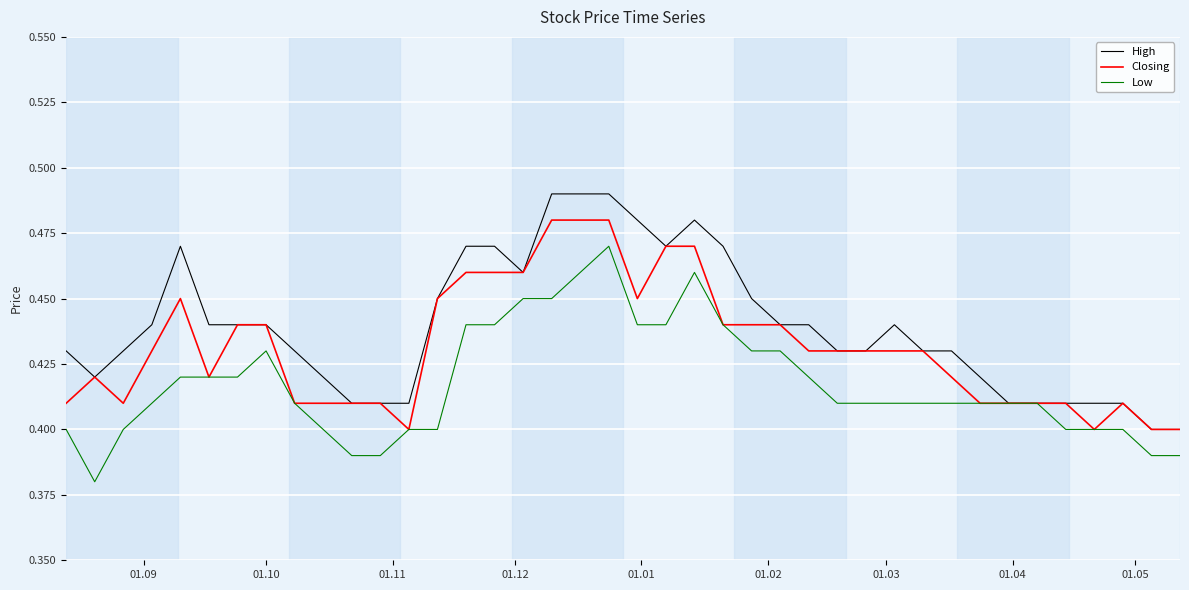

True or false: Closing has more than 0 points higher than both neighbors.

True